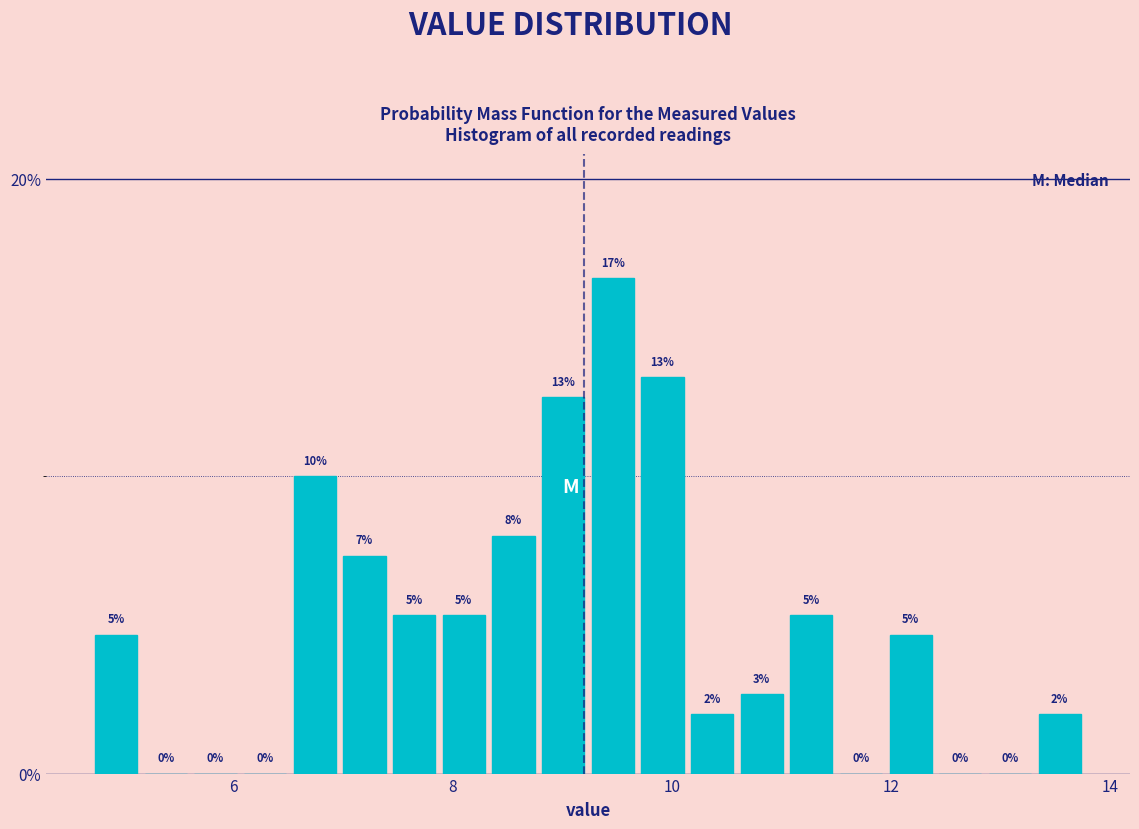

Read against the x-axis, roughly where is the centre of the tallest bar?

9.4